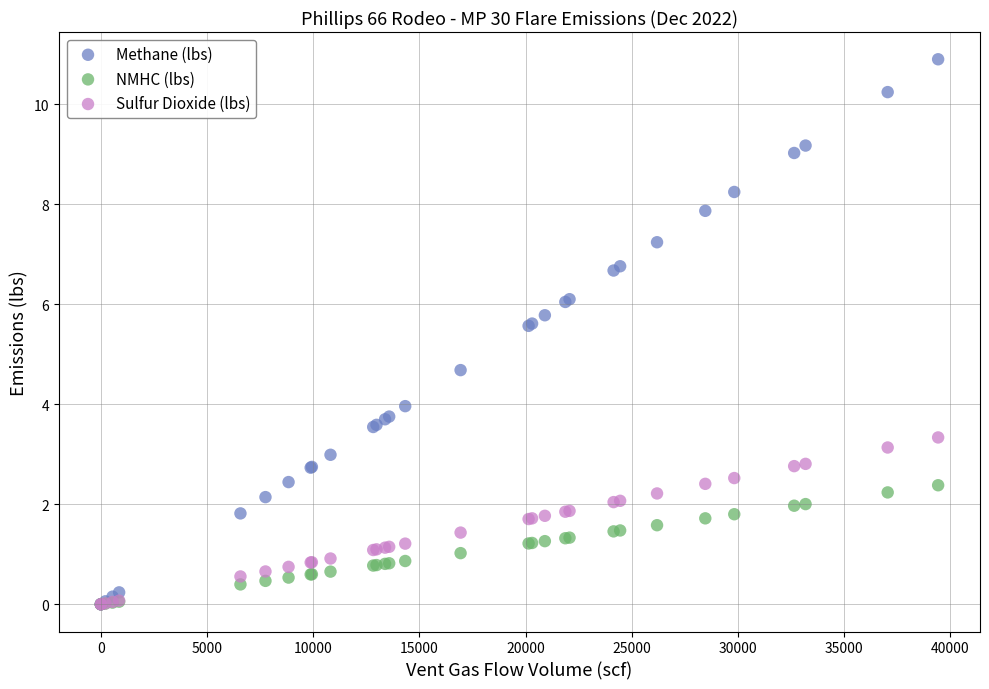

In the Methane (lbs) series, what Y value is closest to 5?

4.7